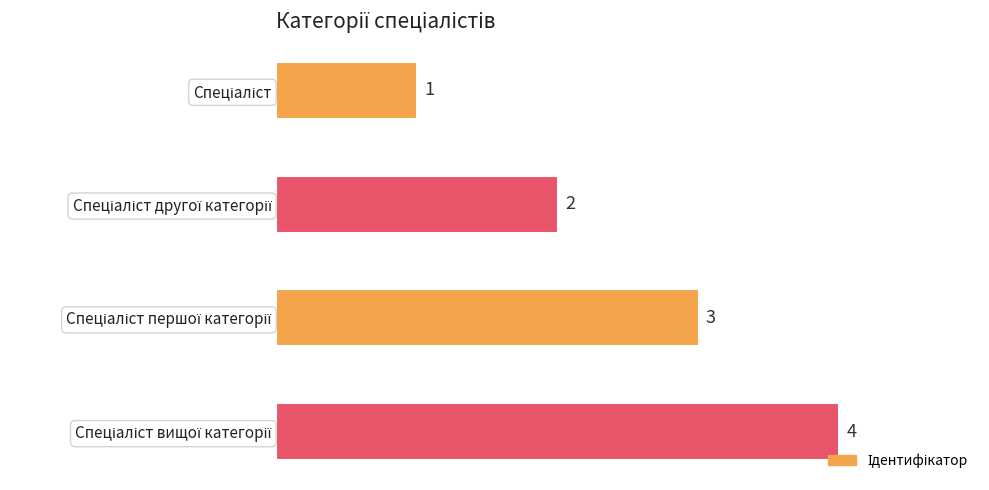

What is the minimum value shown in the chart?

1